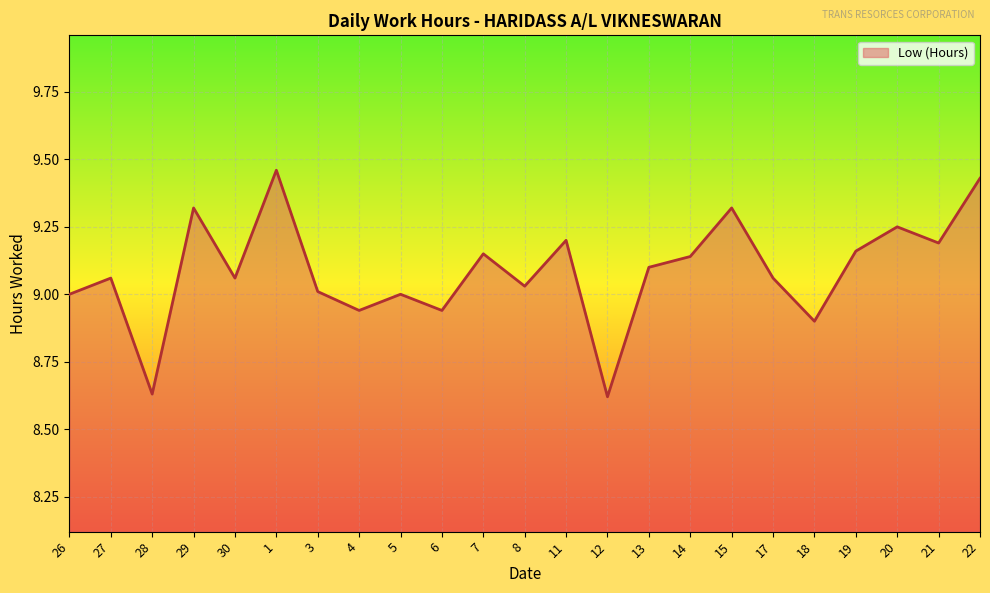

True or false: the data shows 3.7 at 12.

False